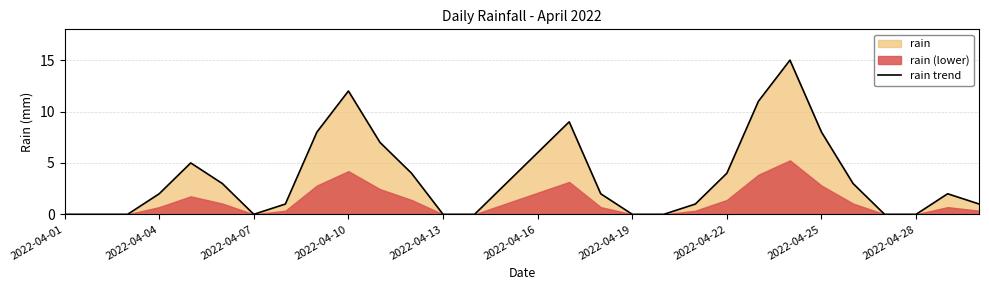

What is the highest value of the rain trend series?

15